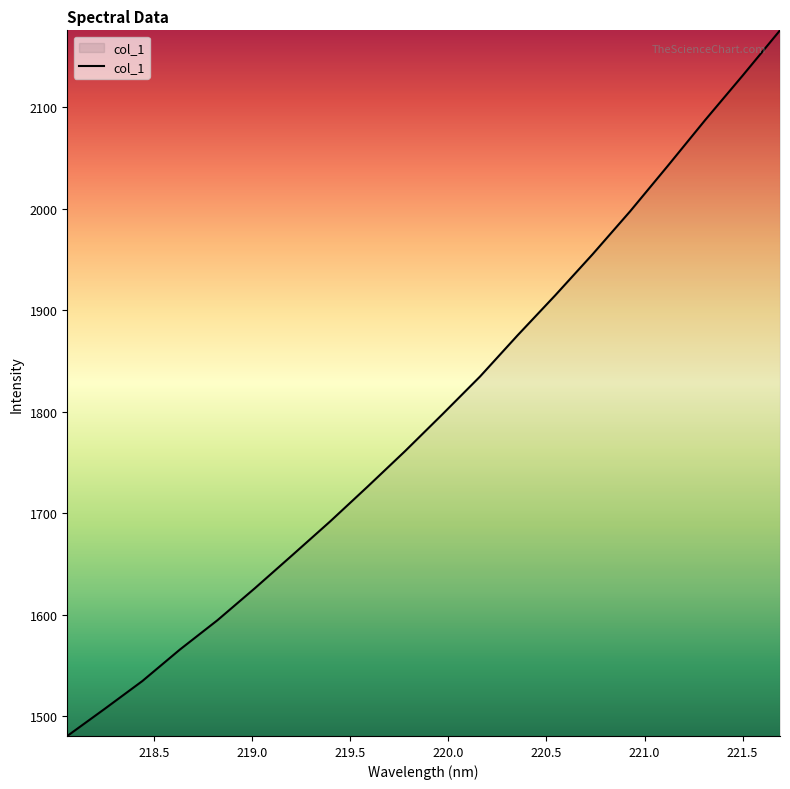

What is the greatest value displayed?

2176.0